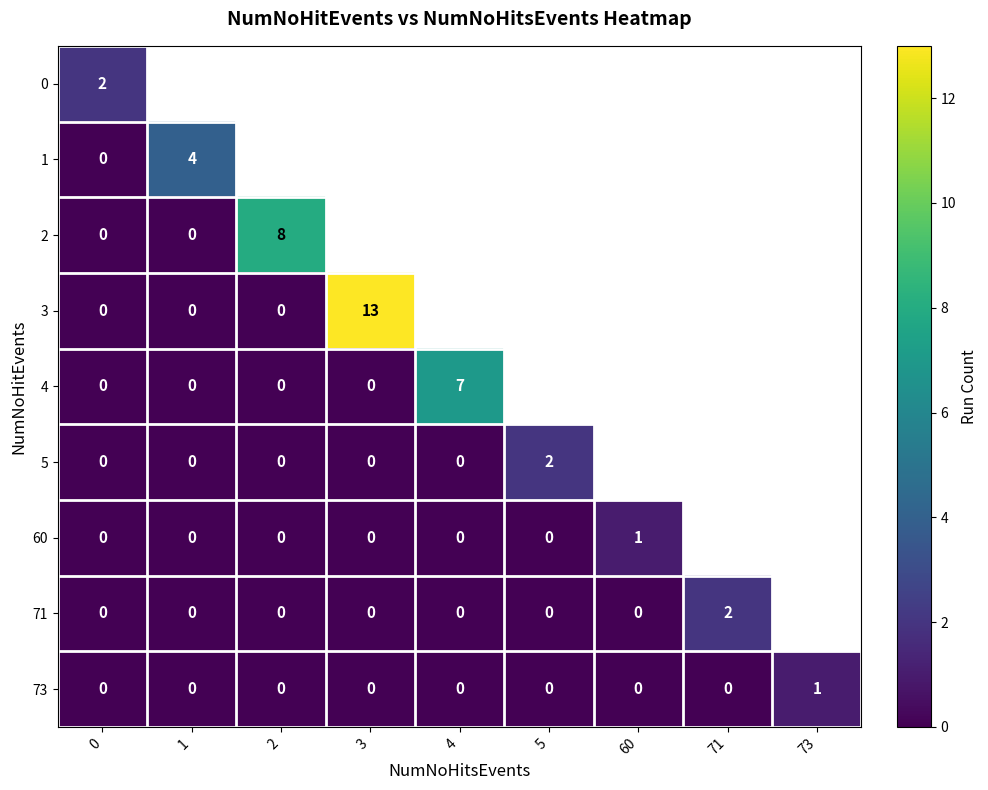

How many positive values does the row_0 series have?

1